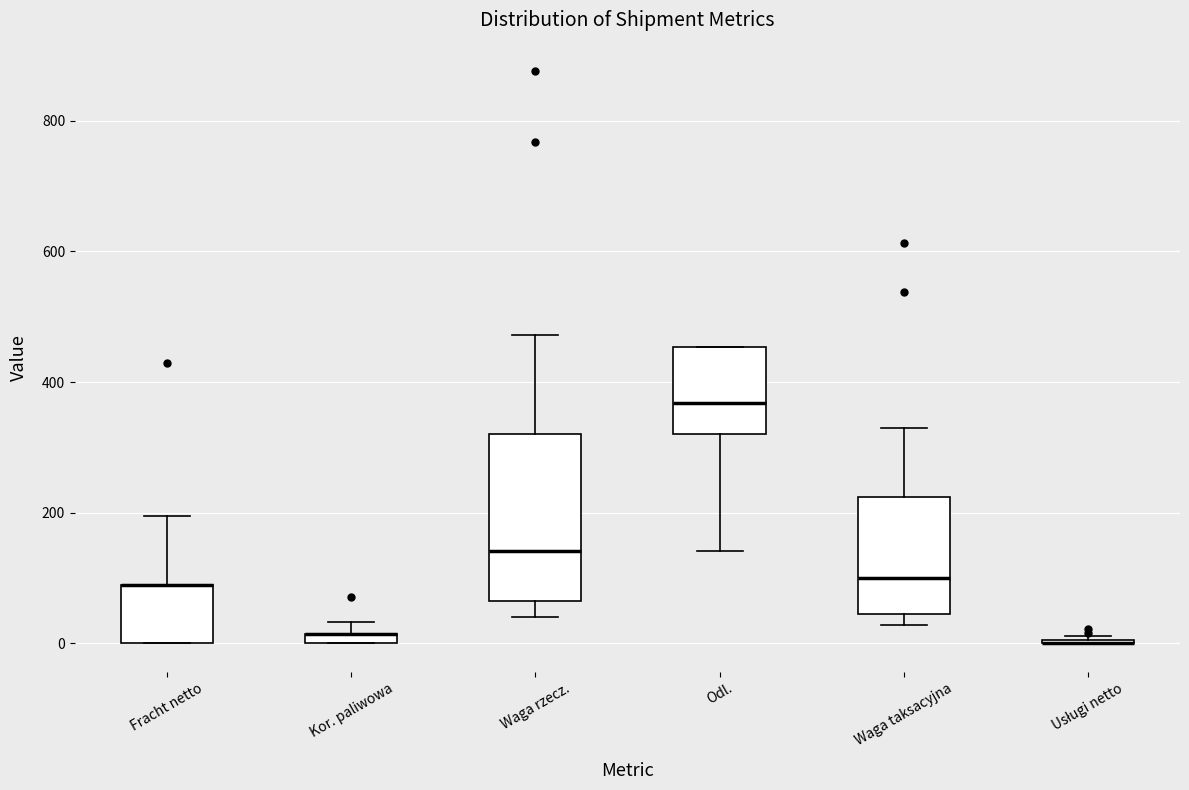

Where is the upper edge of the box for Odl. on the y-axis? The values are not printed on the chart, so give them approximately, as read against the axis.

460